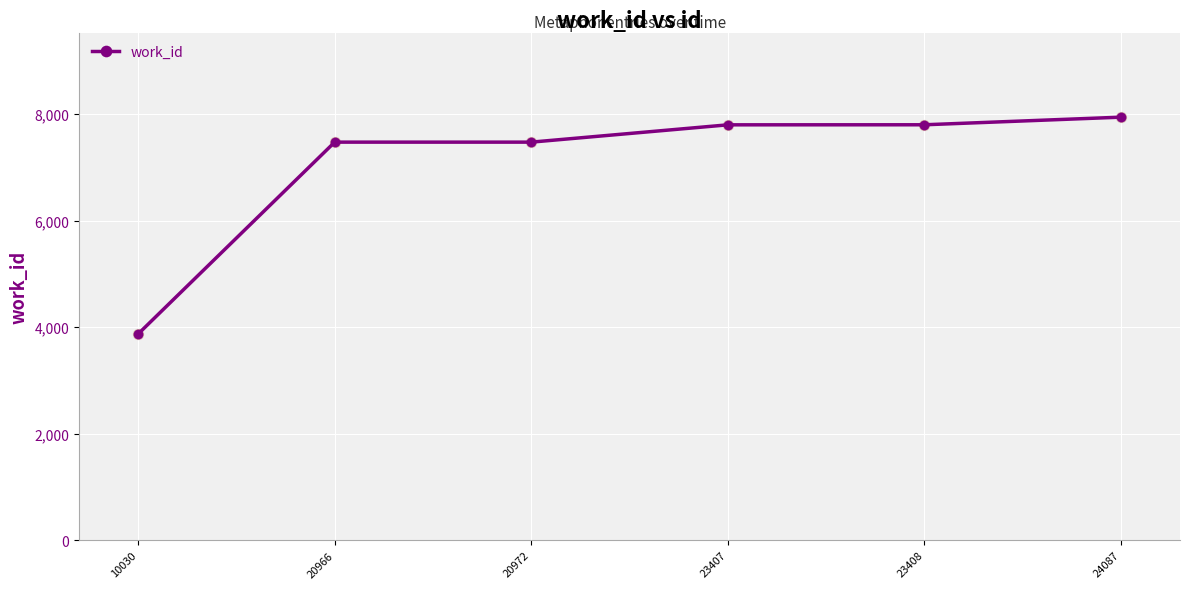

Approximately how many times larger is the value at 20972 compared to 23407?

1.0